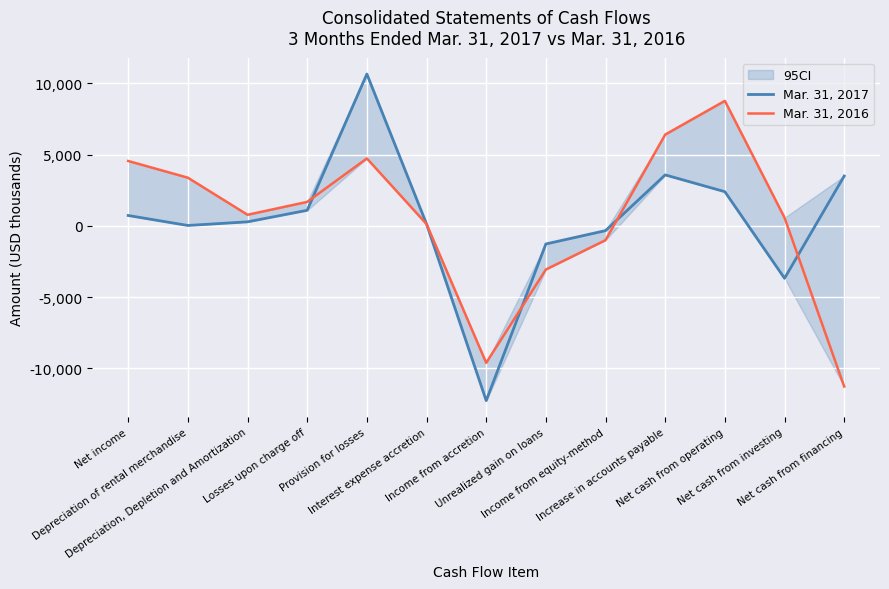

What is the label of the 5th point from the left?

Provision for losses